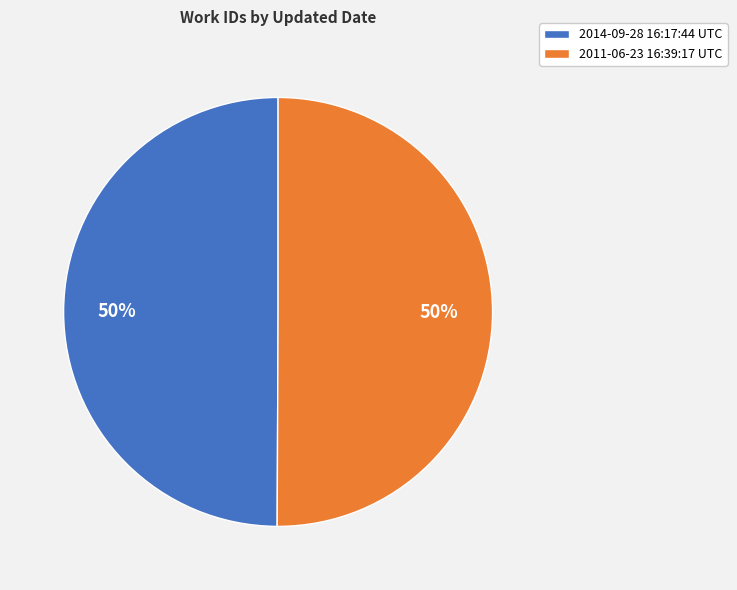

The 2014-09-28 16:17:44 UTC slice represents 39% of the pie. True or false?

False